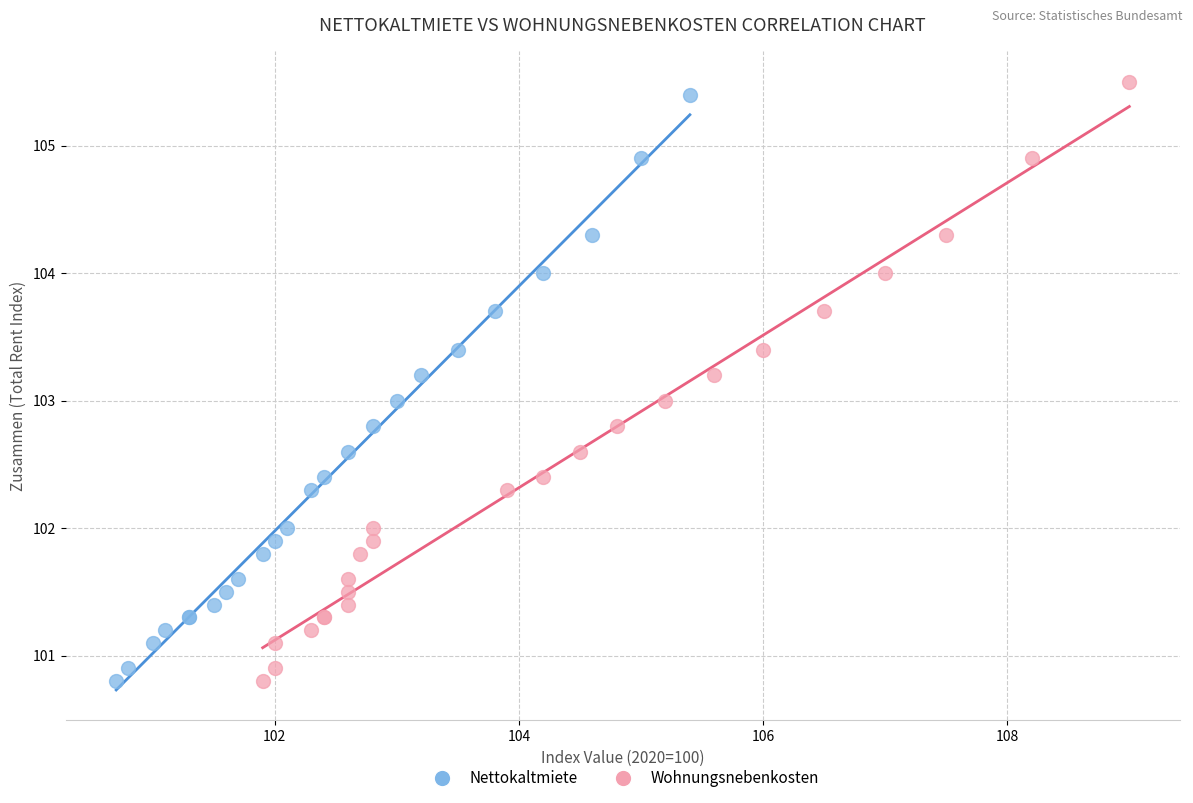

Which series has the largest Y range (max minus min)?

Wohnungsnebenkosten